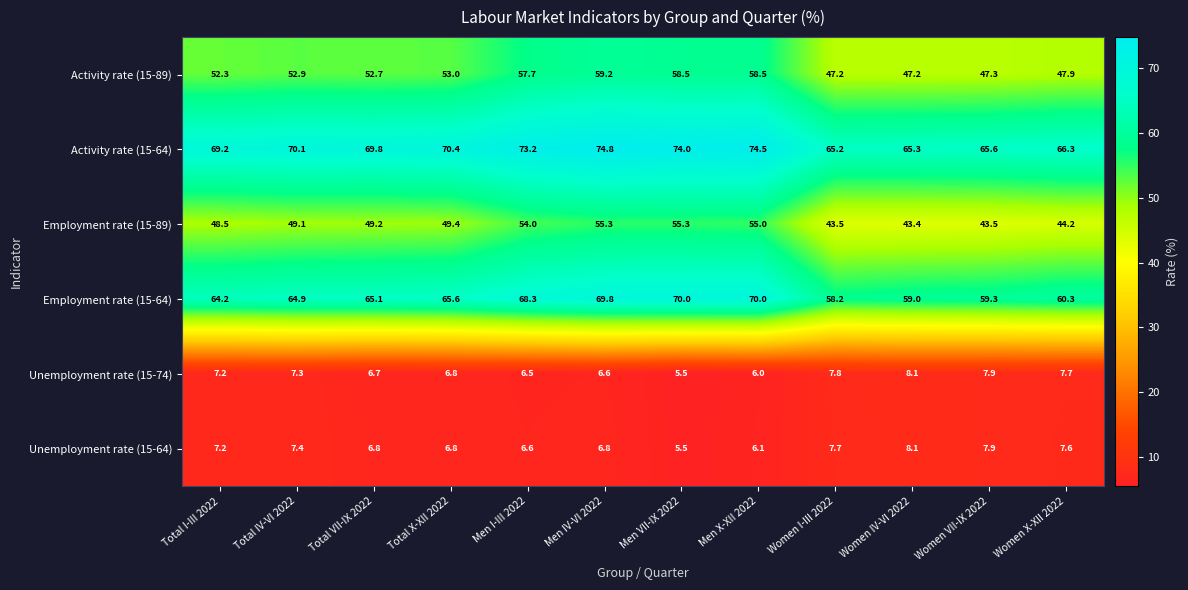

What is the spread (max minus min) of values at Women I-III 2022?

57.5